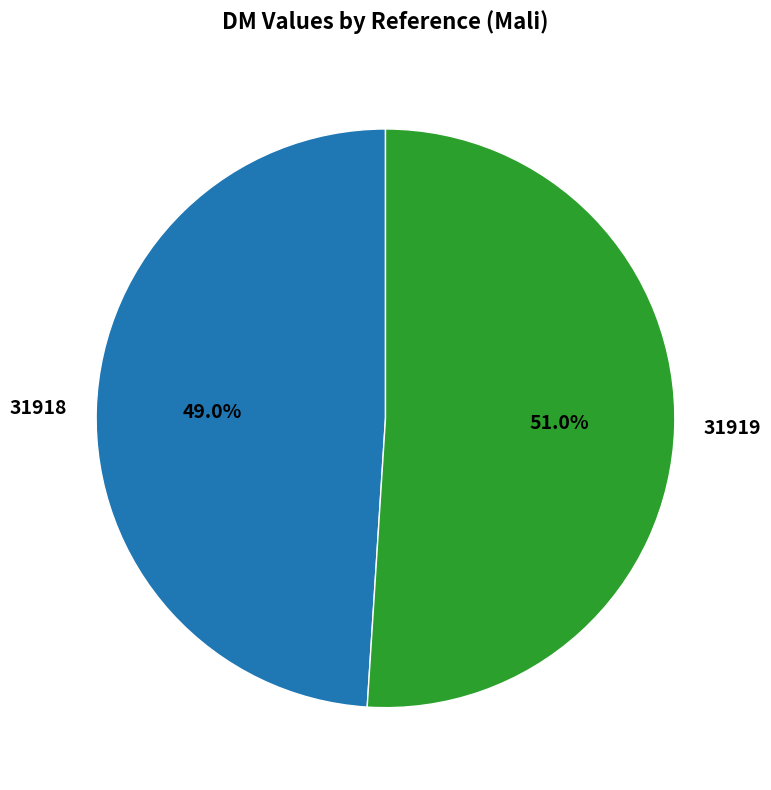

What is the largest slice in the pie chart?

31919